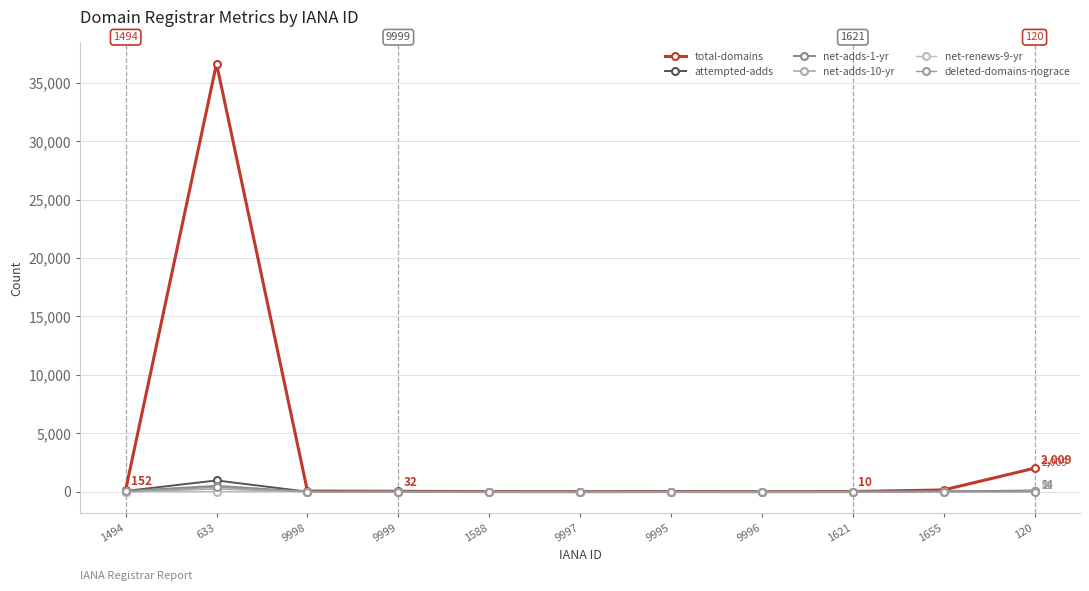

Does the chart have visible grid lines?

Yes